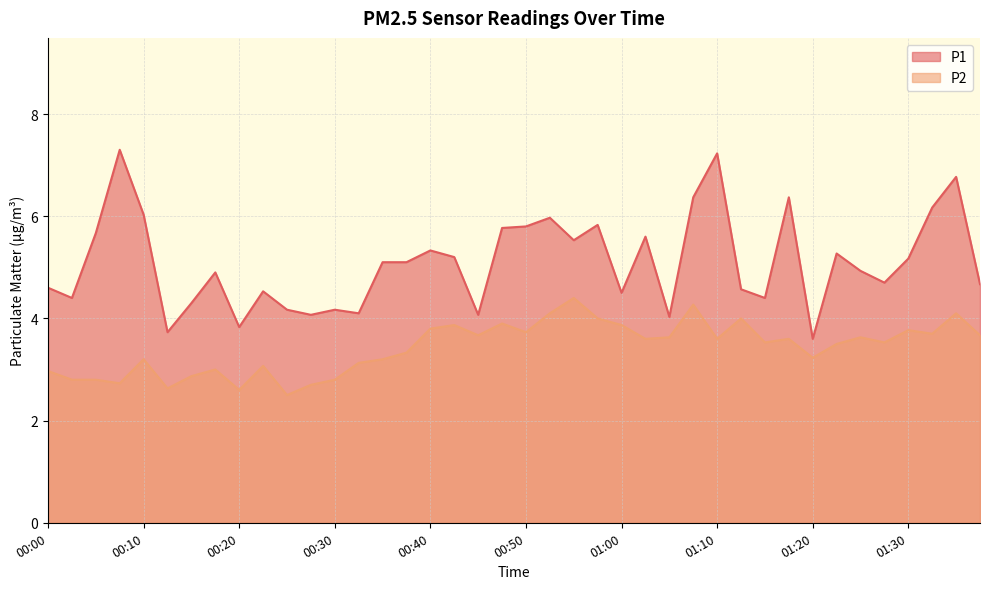

Is the value of P1 at 01:00 greater than the value of P2 at 01:17?

Yes